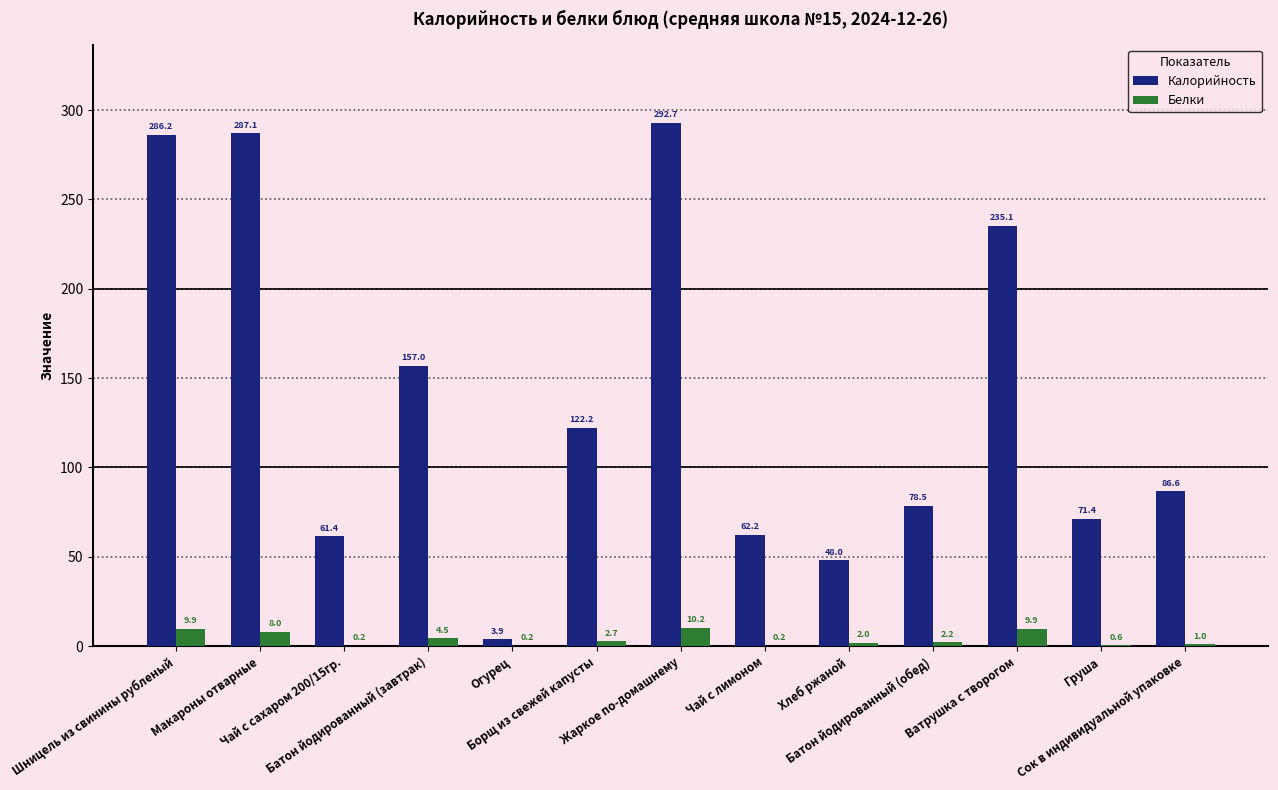

What is the maximum value shown in the chart?

292.7